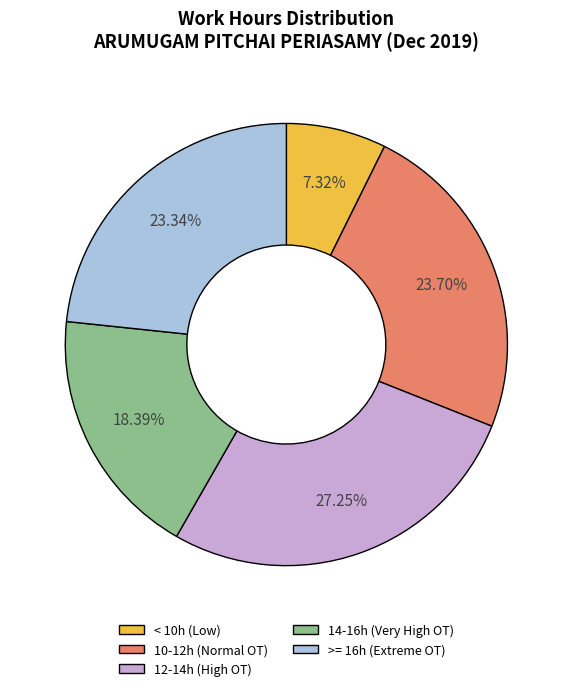

Does 10-12h (Normal OT) account for over 50% of the chart?

No